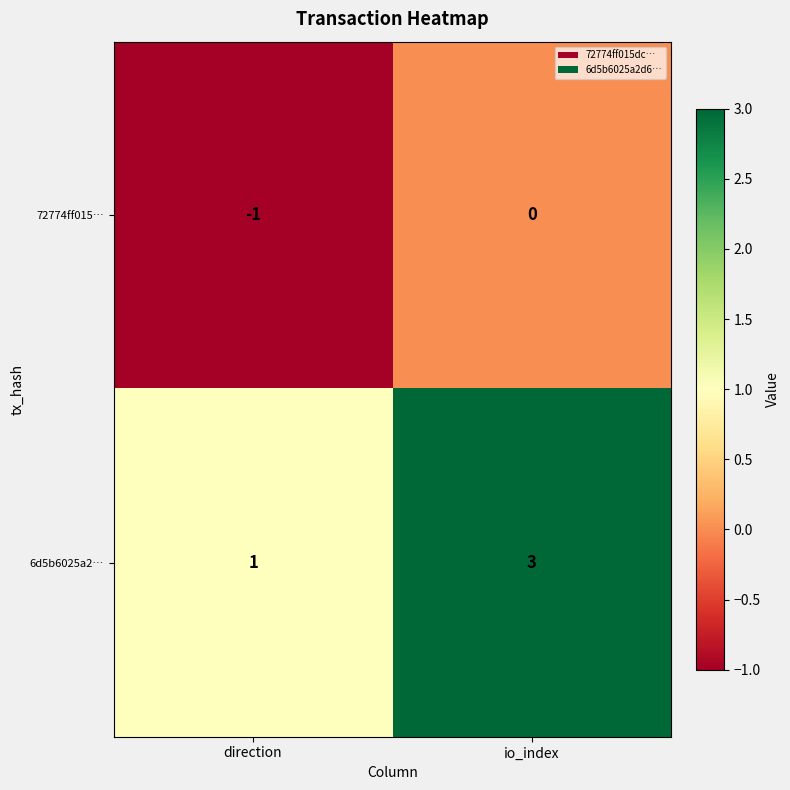

How many categories are shown in the chart?

2